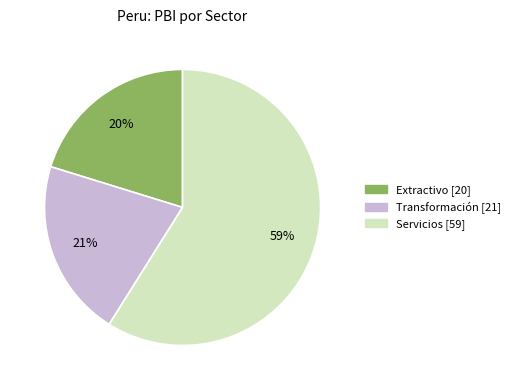

Is there a majority slice in this chart?

Yes